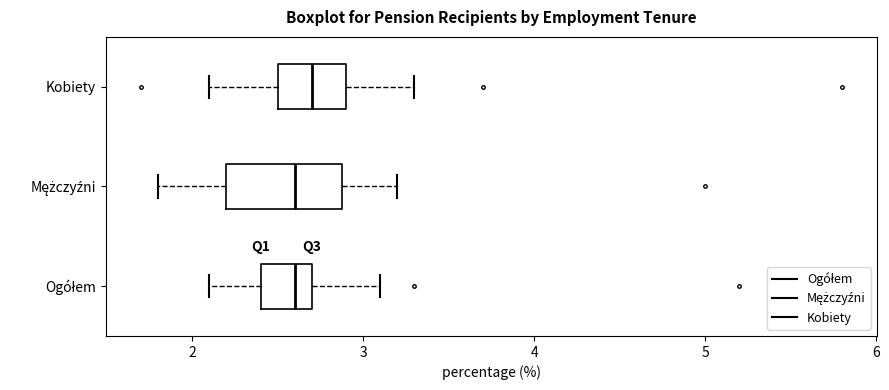

Which box is the widest, from its left edge to its right edge?

Mężczyźni